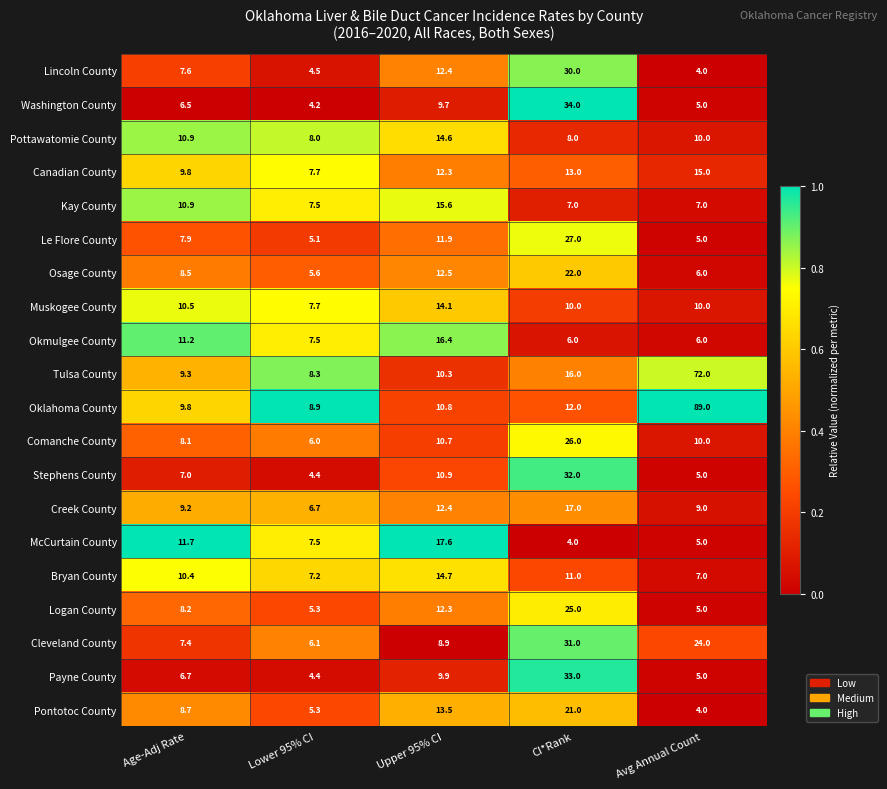

What is the highest value of the Washington County series?

34.0